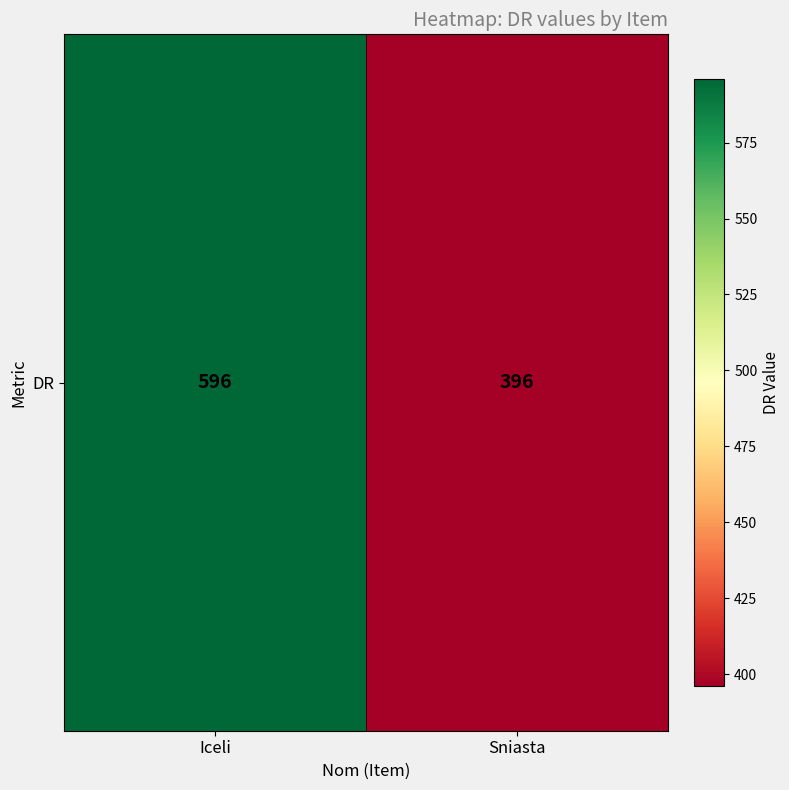

What is the change in value from Iceli to Sniasta?

-200